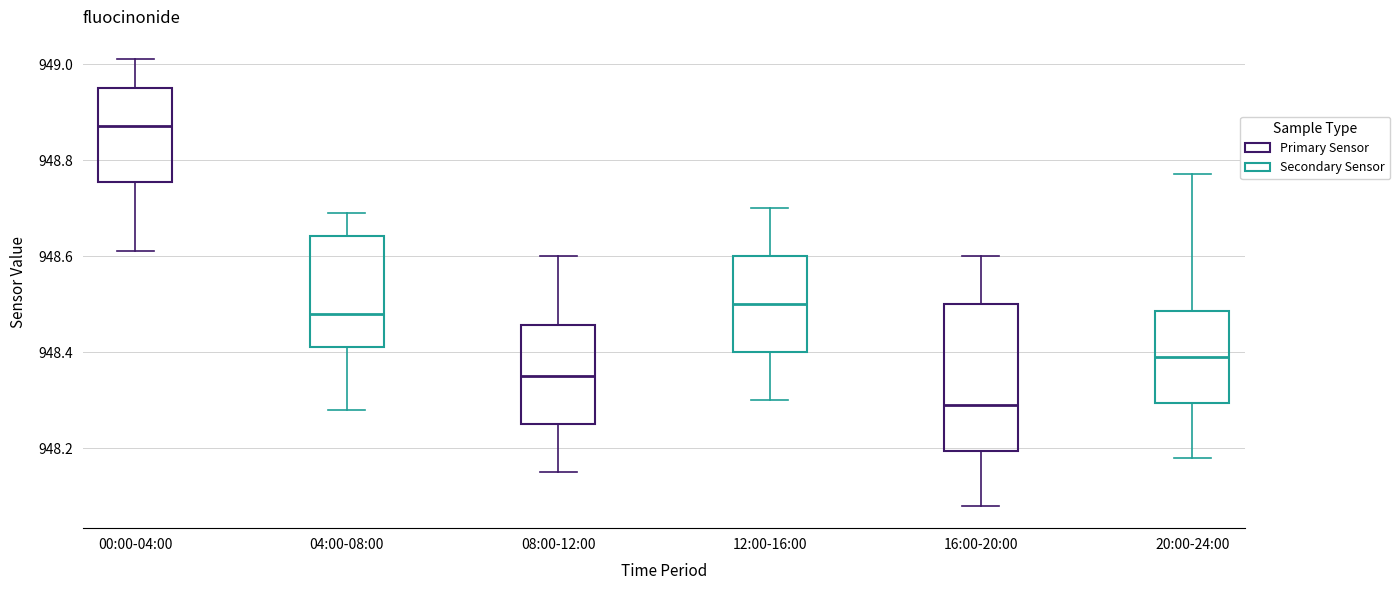

Reading left to right, transcribe this box plot: for each box, give where its median line is, the range the box spans, and where its two whiskers end, as read against the y-axis. The values are not printed on the chart, so give them approximately, as read against the axis.

00:00-04:00: median 948.88, box 948.76 to 948.96, whiskers 948.62 to 949.02
04:00-08:00: median 948.48, box 948.42 to 948.64, whiskers 948.28 to 948.70
08:00-12:00: median 948.36, box 948.26 to 948.46, whiskers 948.16 to 948.60
12:00-16:00: median 948.50, box 948.40 to 948.60, whiskers 948.30 to 948.70
16:00-20:00: median 948.30, box 948.20 to 948.50, whiskers 948.08 to 948.60
20:00-24:00: median 948.40, box 948.30 to 948.48, whiskers 948.18 to 948.78